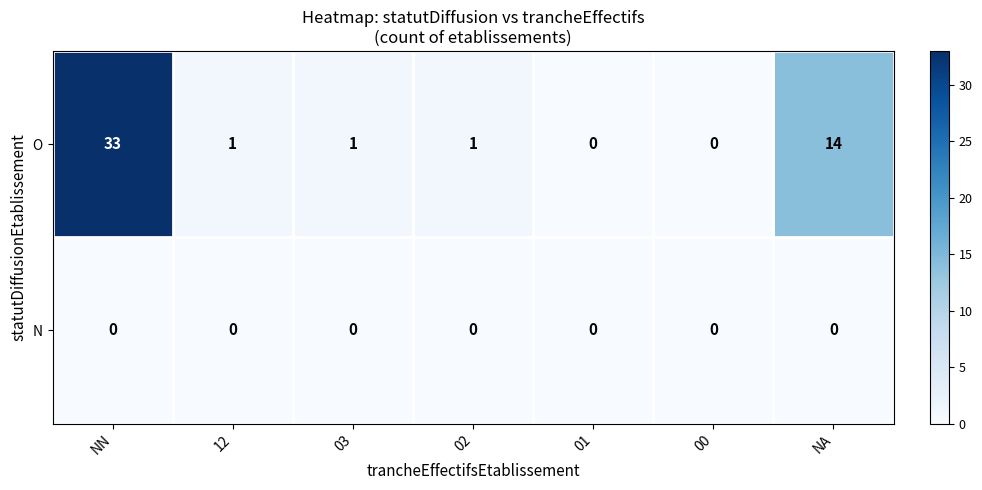

List the series in order of their overall mean, lowest first.

N, O